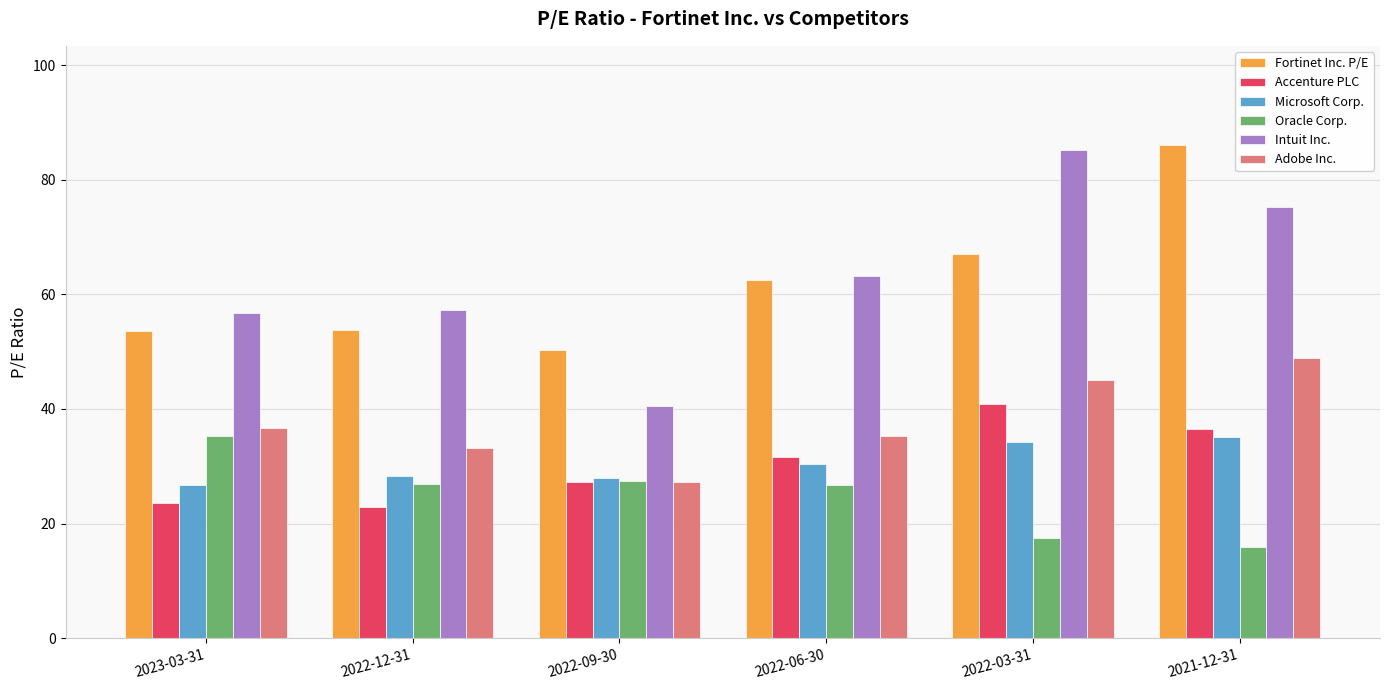

Are the bars grouped side by side (vs. stacked)?

Yes